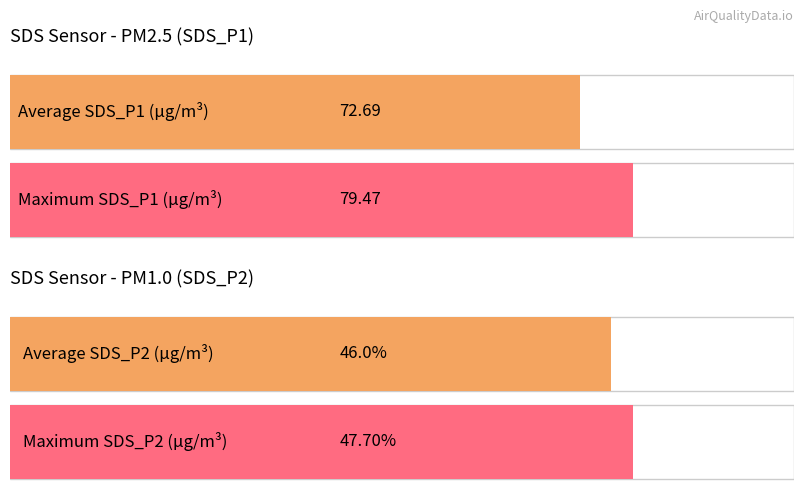

How many series are shown in this chart?

2